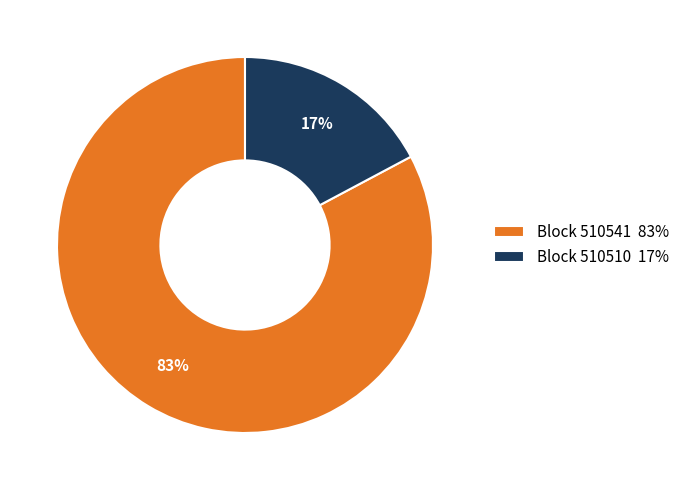

Which has a higher value, Block 510510 17% or Block 510541 83%?

Block 510541 83%